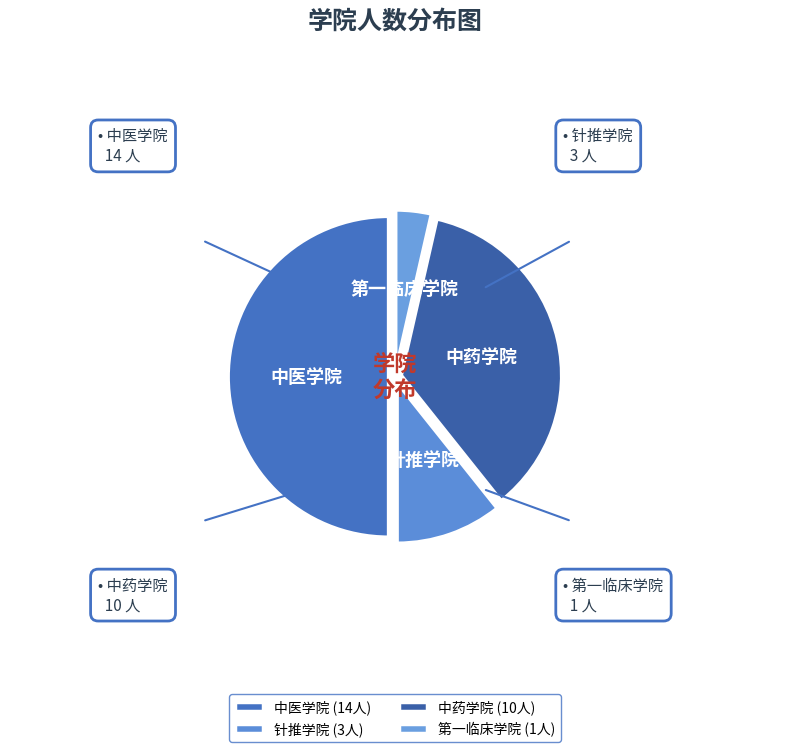

Combined, do 中药学院 and 中医学院 account for over 50%?

Yes